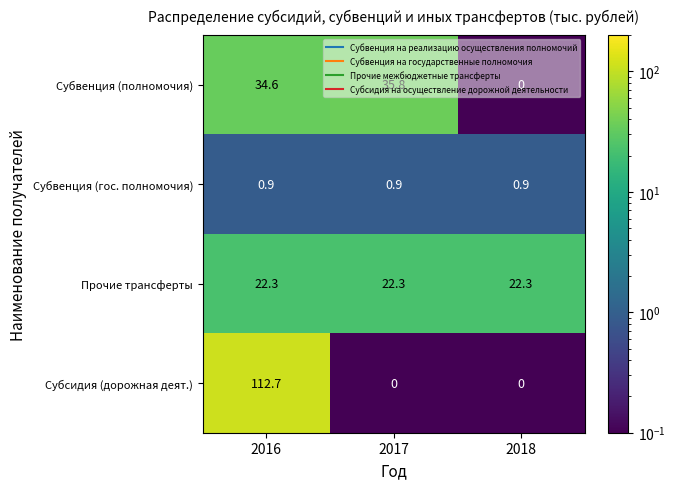

At which label is Субвенция (полномочия) closest to 17?

2018